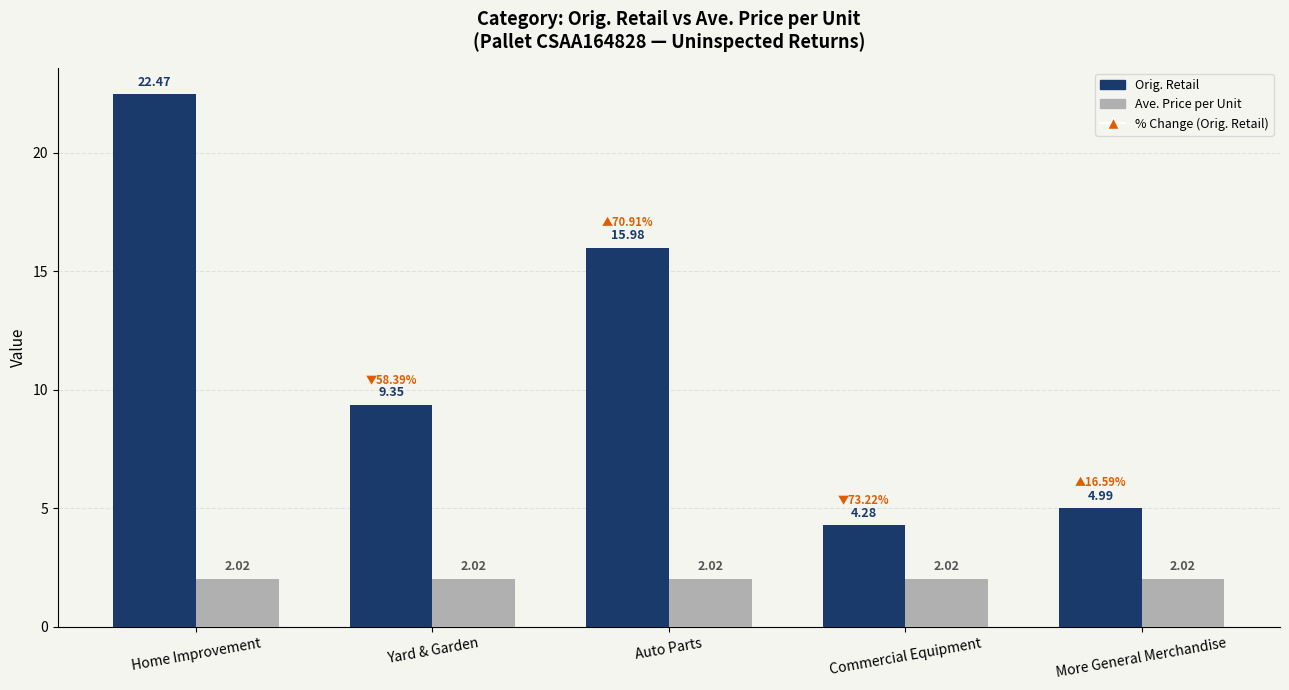

Is the value of Orig. Retail at More General Merchandise greater than the value of Ave. Price per Unit at Auto Parts?

Yes